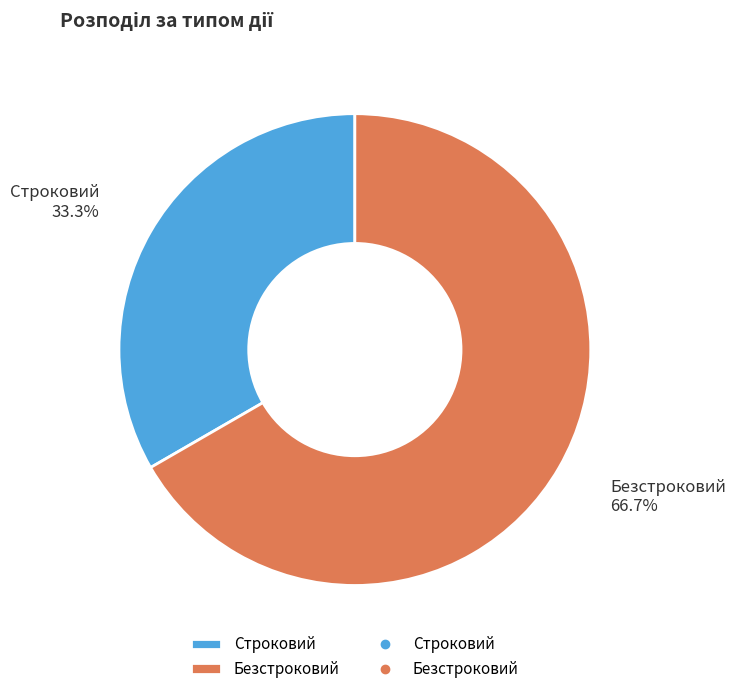

Which has a higher value, Строковий or Безстроковий?

Безстроковий